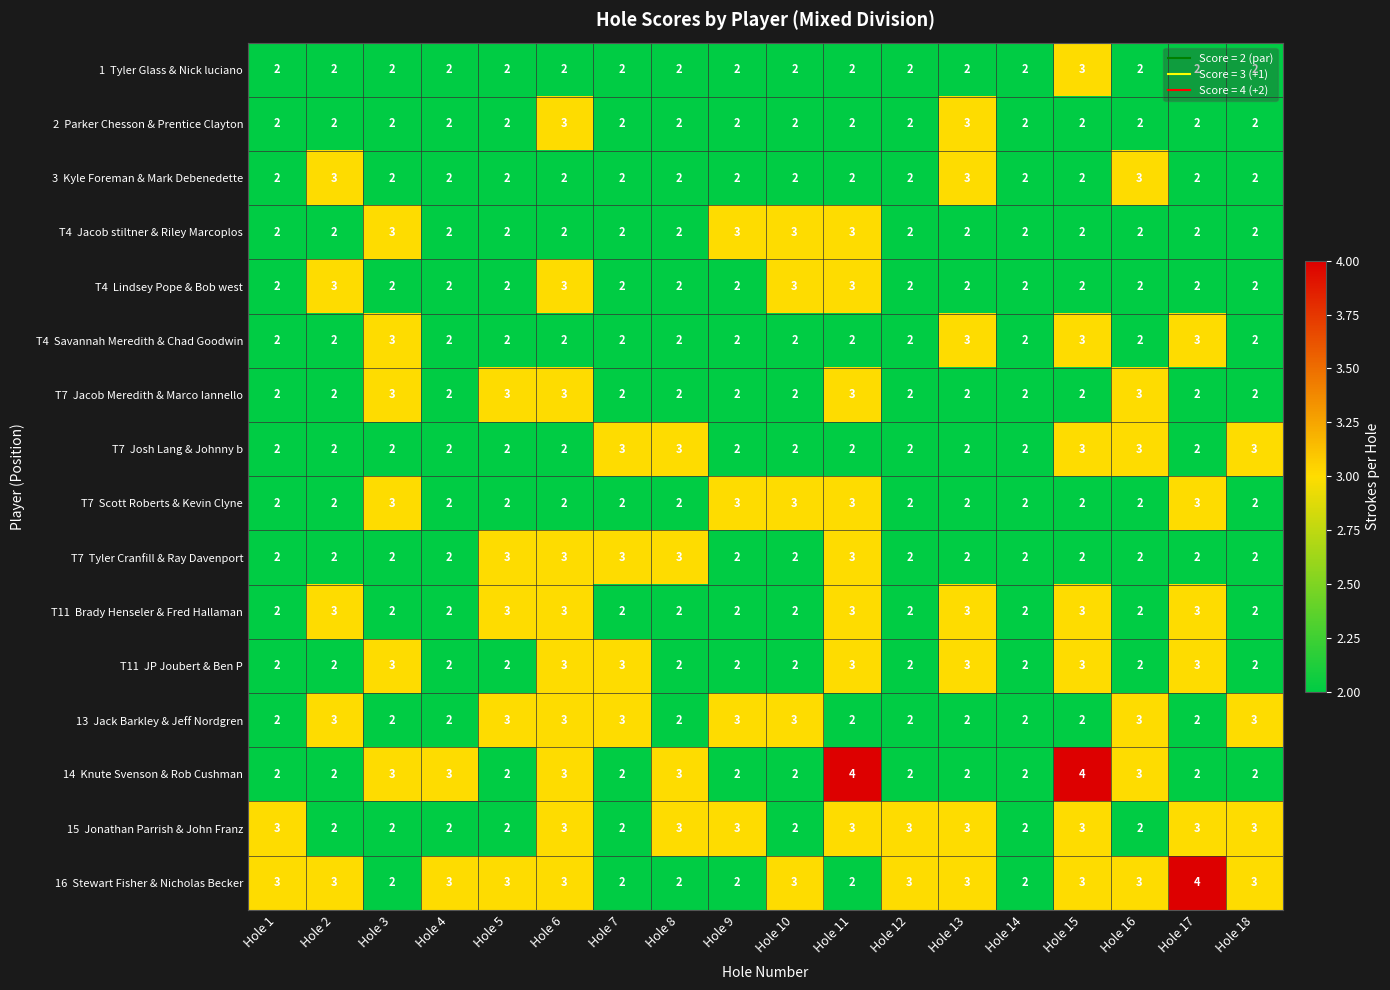

How many data points does each series have?

18